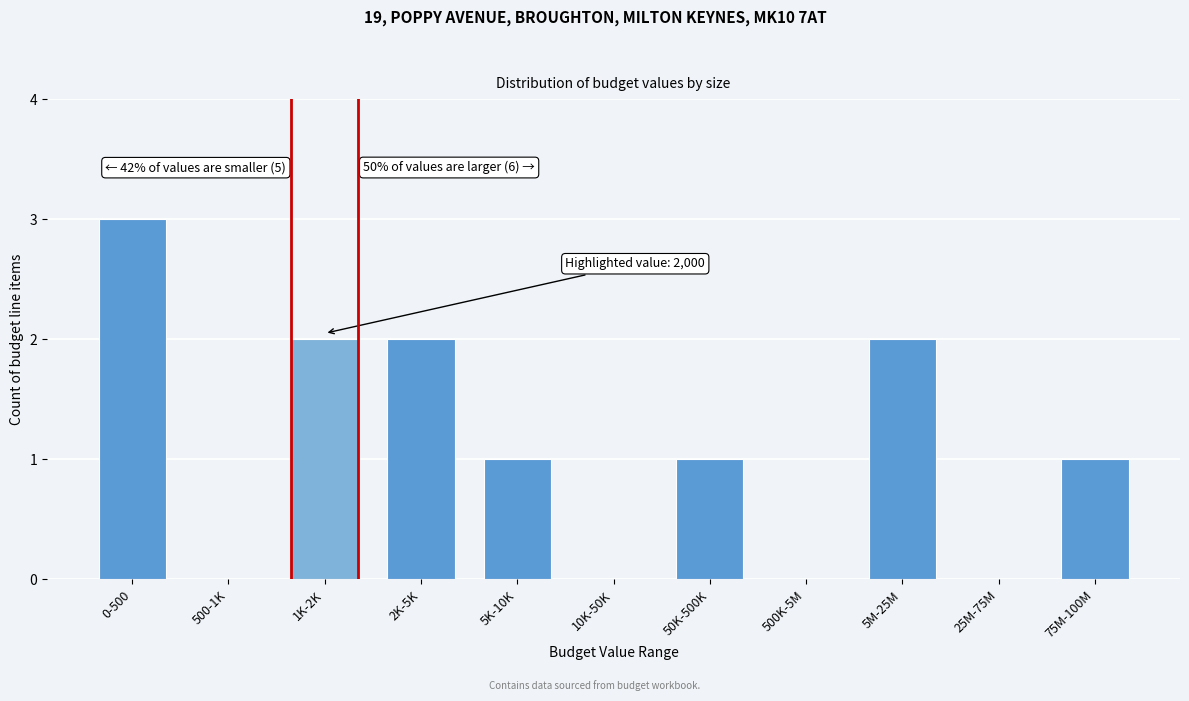

Reading right to left, extract all data points from this chart.

75M-100M=1	25M-75M=0	5M-25M=2	500K-5M=0	50K-500K=1	10K-50K=0	5K-10K=1	2K-5K=2	1K-2K=2	500-1K=0	0-500=3